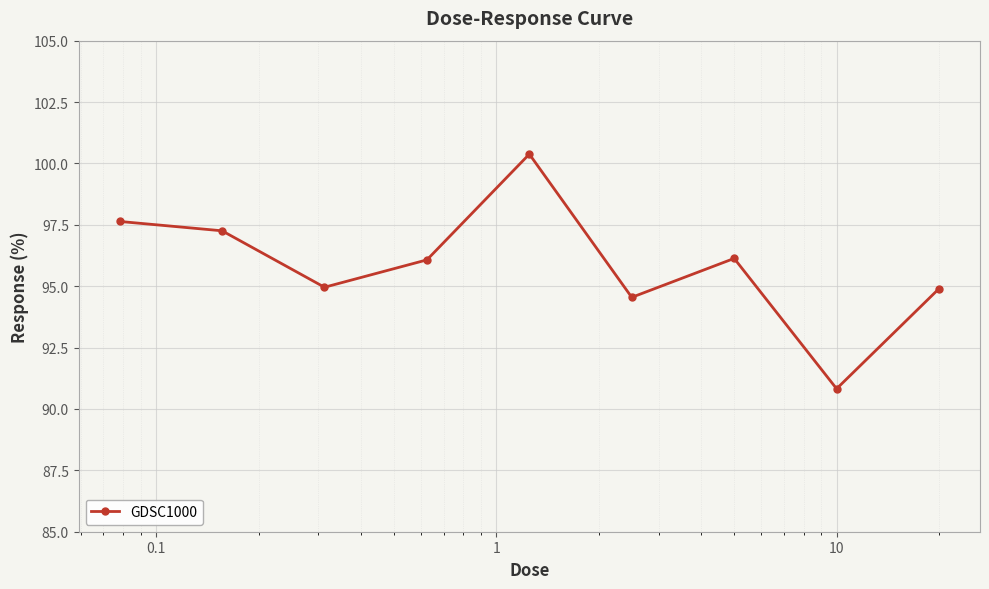

What is the smallest value displayed?

90.8